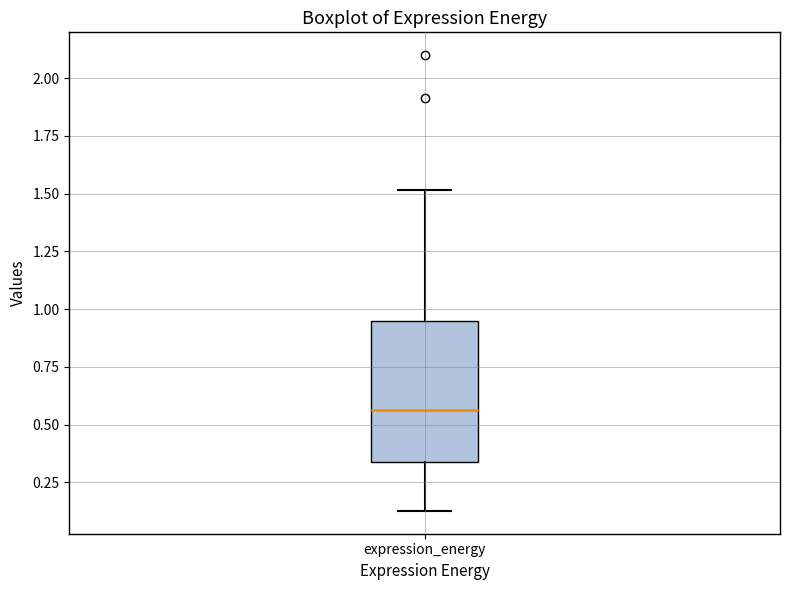

Where does the upper whisker of the box for expression_energy end on the y-axis? The values are not printed on the chart, so give them approximately, as read against the axis.

1.50